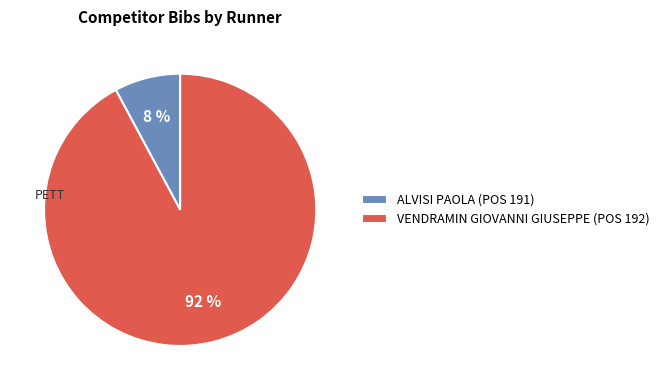

Is it true that VENDRAMIN GIOVANNI GIUSEPPE is 92% of the pie?

True